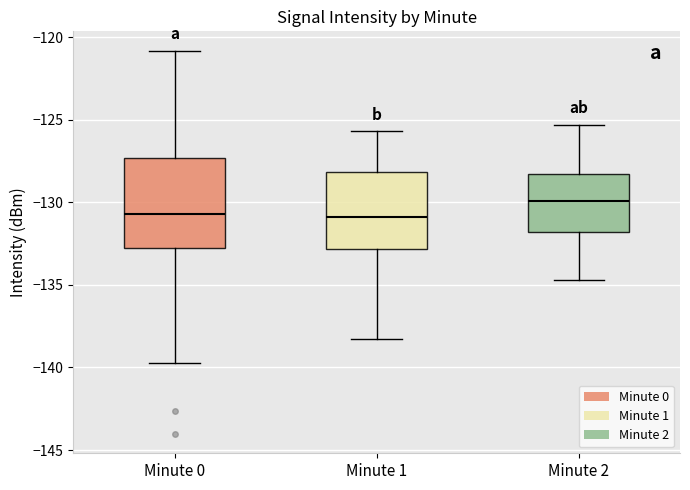

Reading left to right, transcribe this box plot: for each box, give where its median line is, the range the box spans, and where its two whiskers end, as read against the y-axis. The values are not printed on the chart, so give them approximately, as read against the axis.

Minute 0: median -130.5, box -133.0 to -127.5, whiskers -139.5 to -121.0
Minute 1: median -131.0, box -133.0 to -128.0, whiskers -138.5 to -125.5
Minute 2: median -130.0, box -132.0 to -128.5, whiskers -134.5 to -125.5